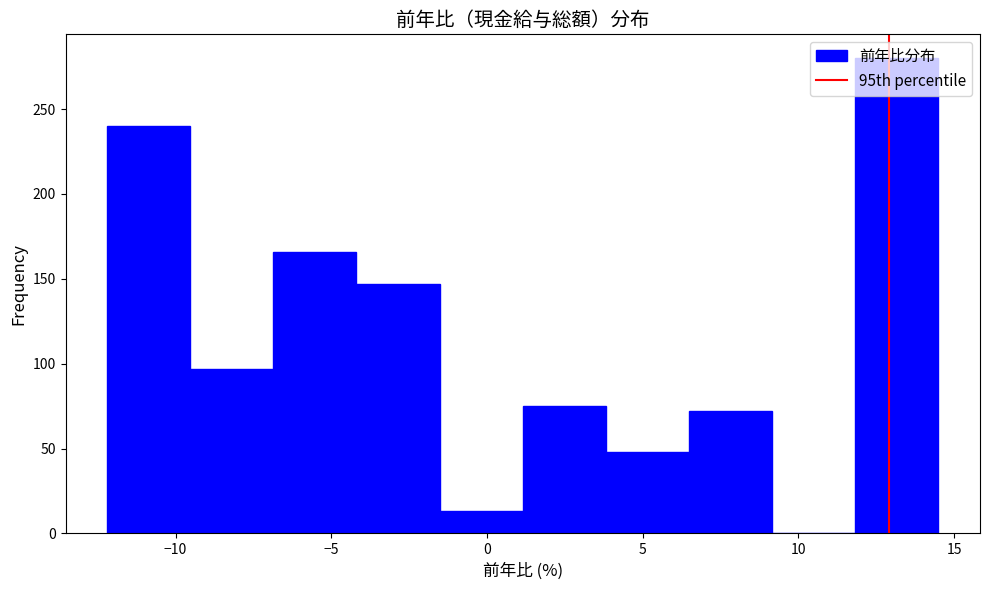

Which range on the x-axis has the tallest bar?

12.0 to 14.5